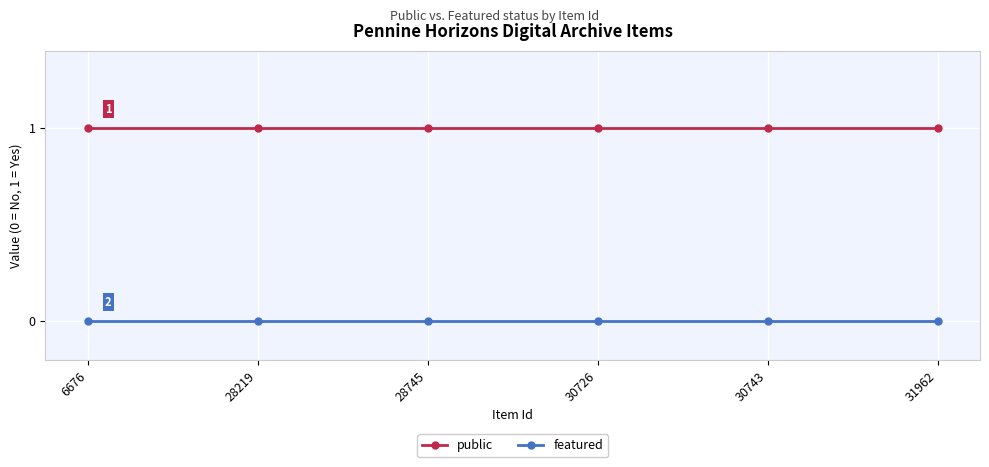

Reading left to right, extract all data points from this chart.

public: 6676=1	28219=1	28745=1	30726=1	30743=1	31962=1
featured: 6676=0	28219=0	28745=0	30726=0	30743=0	31962=0